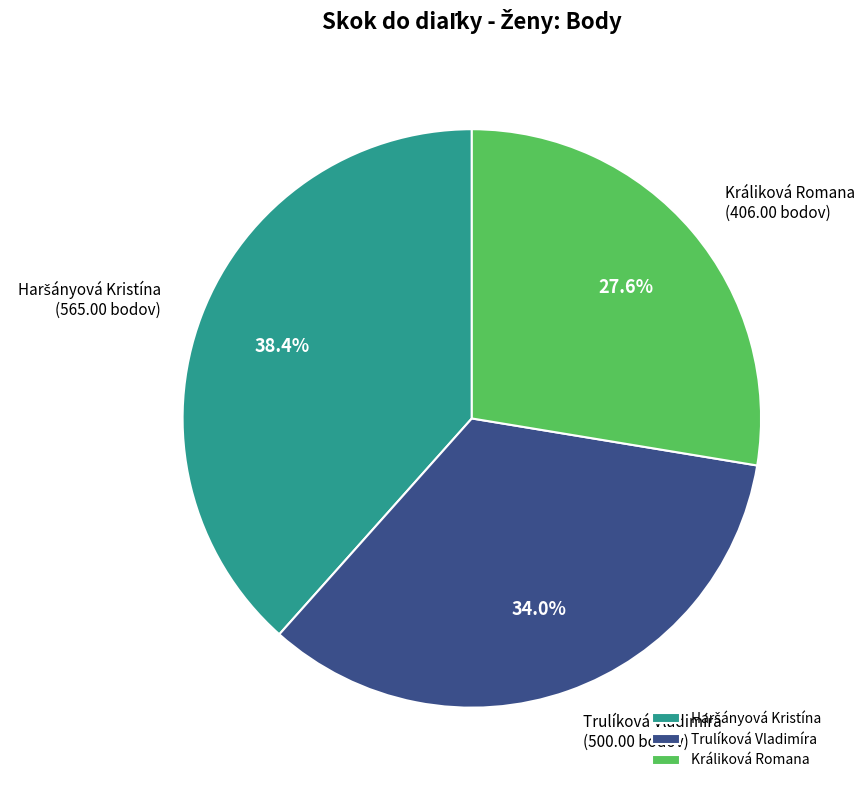

How many slices are in this pie chart?

3